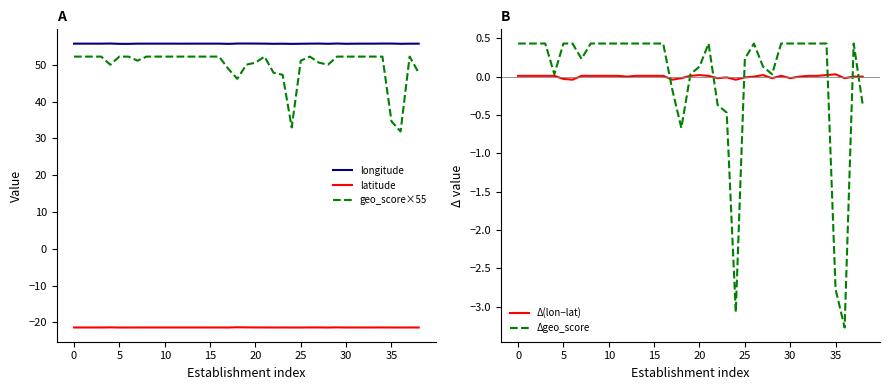

True or false: geo_score×55 and latitude intersect in this chart.

False